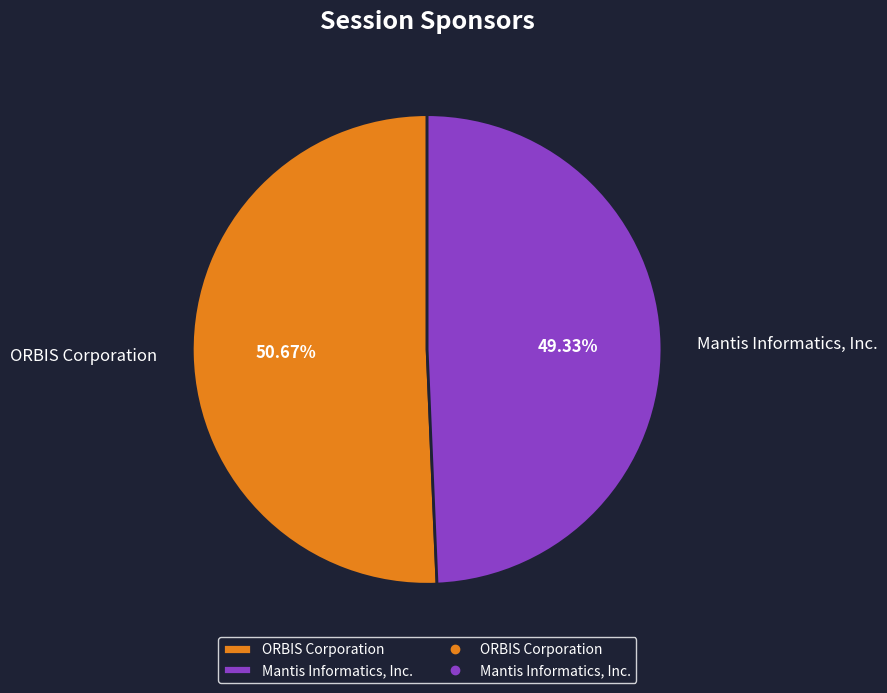

Is it true that Mantis Informatics, Inc. is 62% of the pie?

False